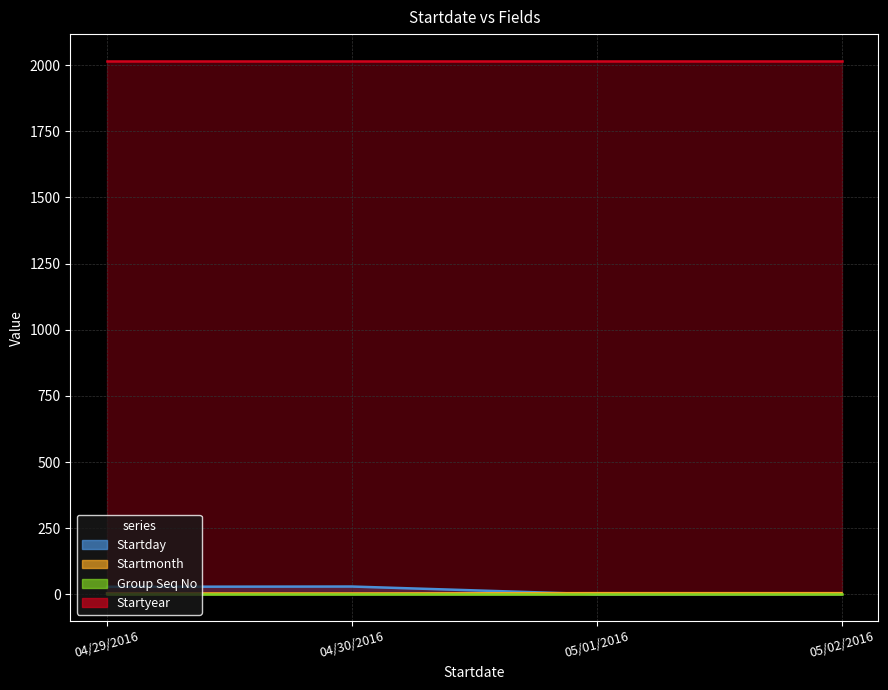

How many times do Startday and Startmonth cross each other?

1